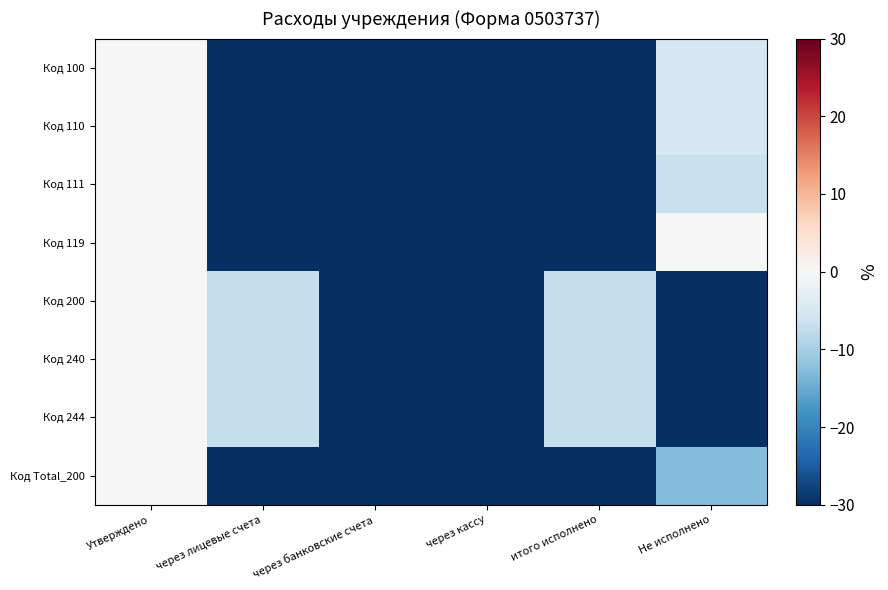

Which has a higher value, через лицевые счета or через банковские счета?

через лицевые счета